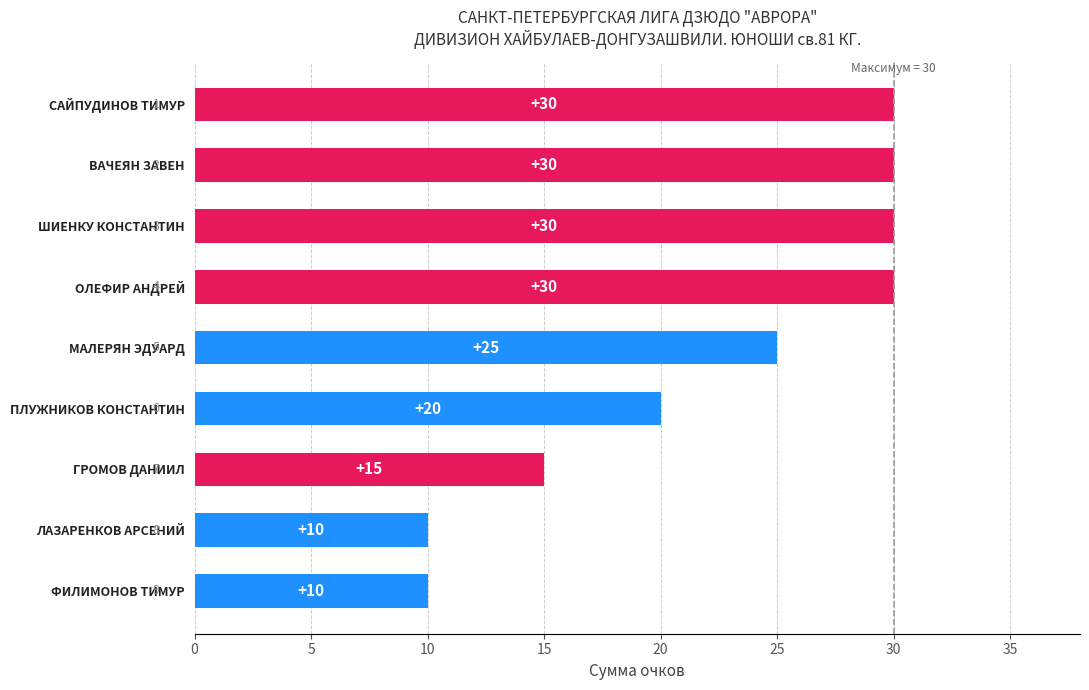

Reading top to bottom, transcribe all the data shown in this chart.

САЙПУДИНОВ ТИМУР=30	ВАЧЕЯН ЗАВЕН=30	ШИЕНКУ КОНСТАНТИН=30	ОЛЕФИР АНДРЕЙ=30	МАЛЕРЯН ЭДУАРД=25	ПЛУЖНИКОВ КОНСТАНТИН=20	ГРОМОВ ДАНИИЛ=15	ЛАЗАРЕНКОВ АРСЕНИЙ=10	ФИЛИМОНОВ ТИМУР=10